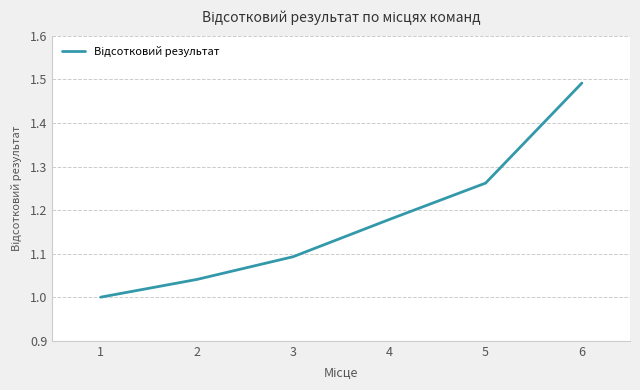

Which has a higher value, 1 or 3?

3